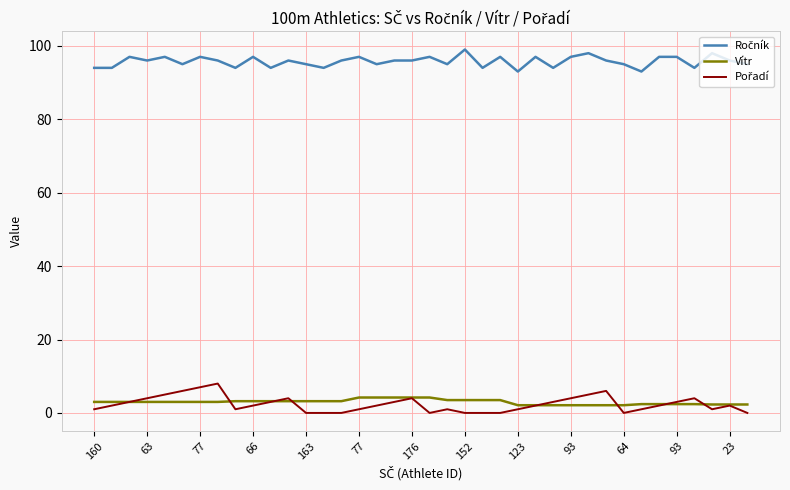

What is the greatest value displayed?

99.0